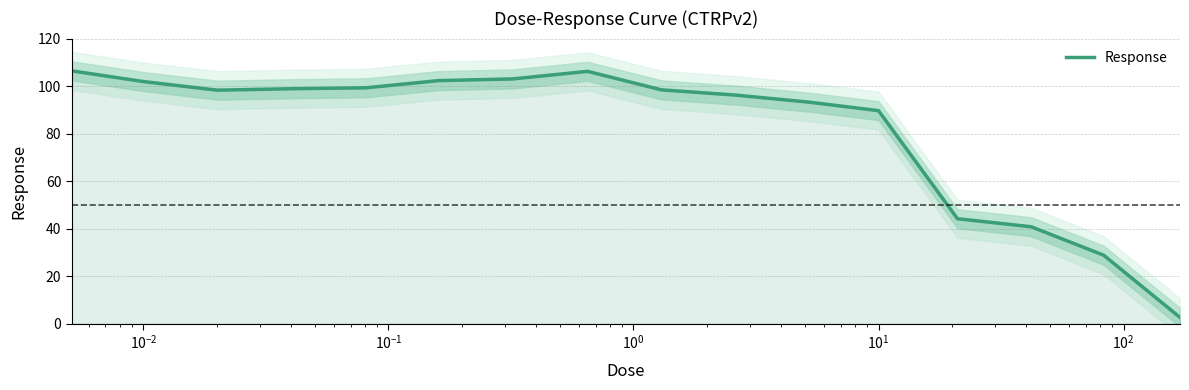

Reading left to right, transcribe all the data shown in this chart.

106.4	101.9	98.3	98.9	99.3	102.3	103.0	106.2	98.4	96.2	93.2	89.7	44.1	40.8	28.8	2.6